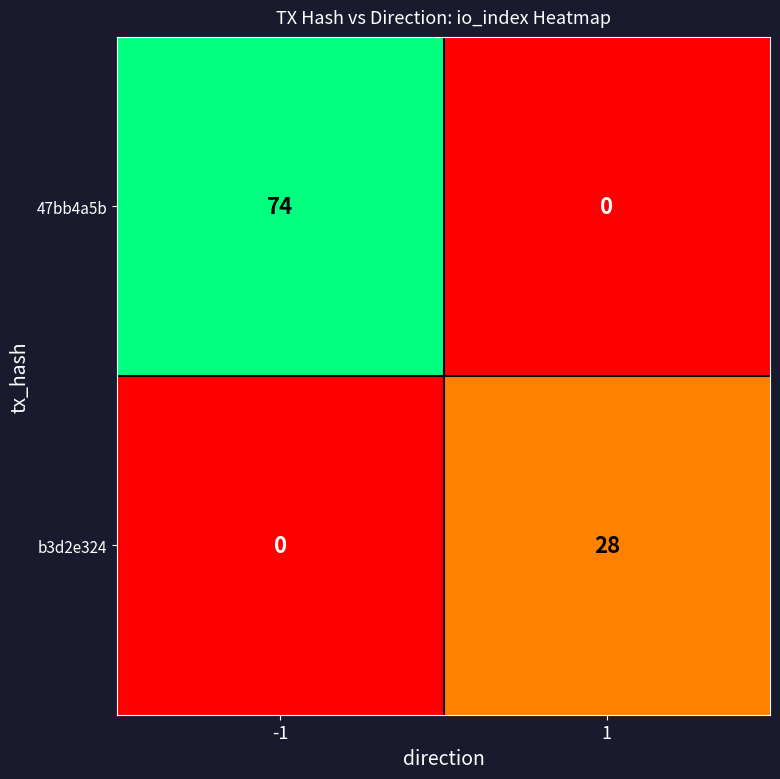

Which series changed the most between -1 and 1?

47bb4a5b